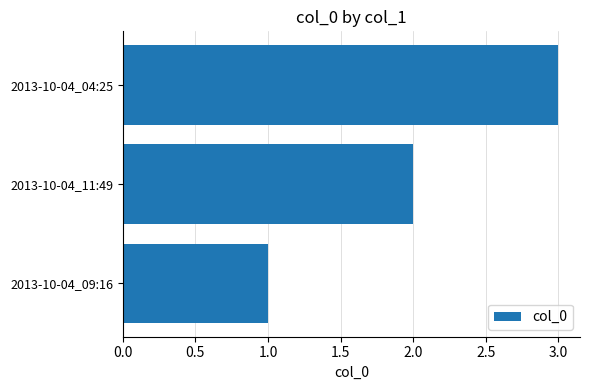

How many data points does each series have?

3